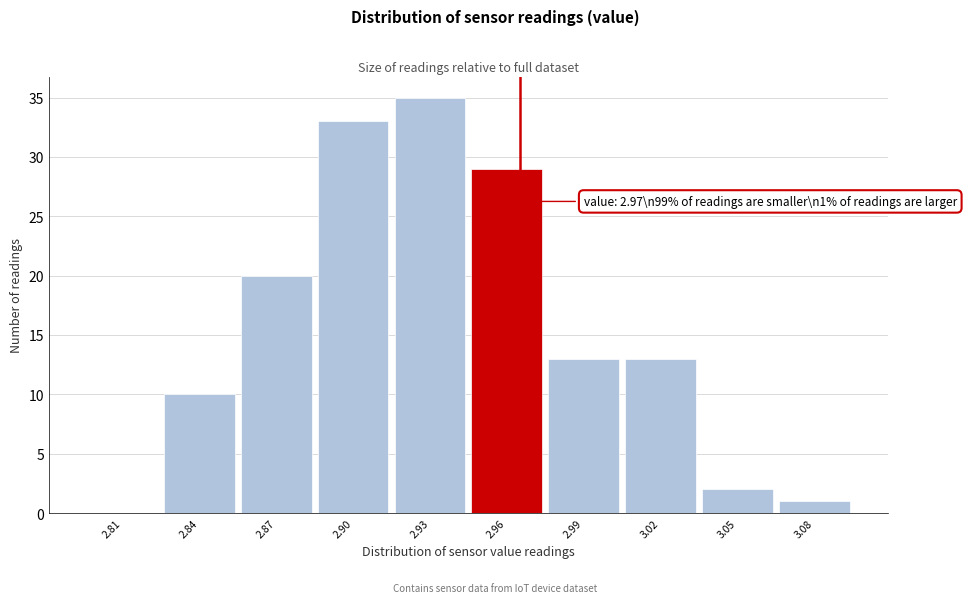

Reading left to right, what are all the values shown in this chart?

2.81=0	2.84=10	2.87=20	2.90=33	2.93=35	2.96=29	2.99=13	3.02=13	3.05=2	3.08=1